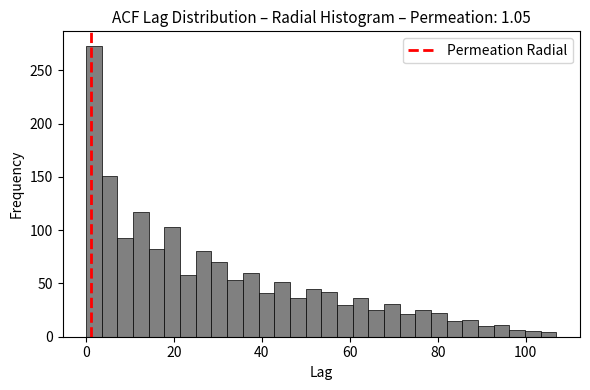

Read against the x-axis, roughly where is the centre of the tallest bar?

2